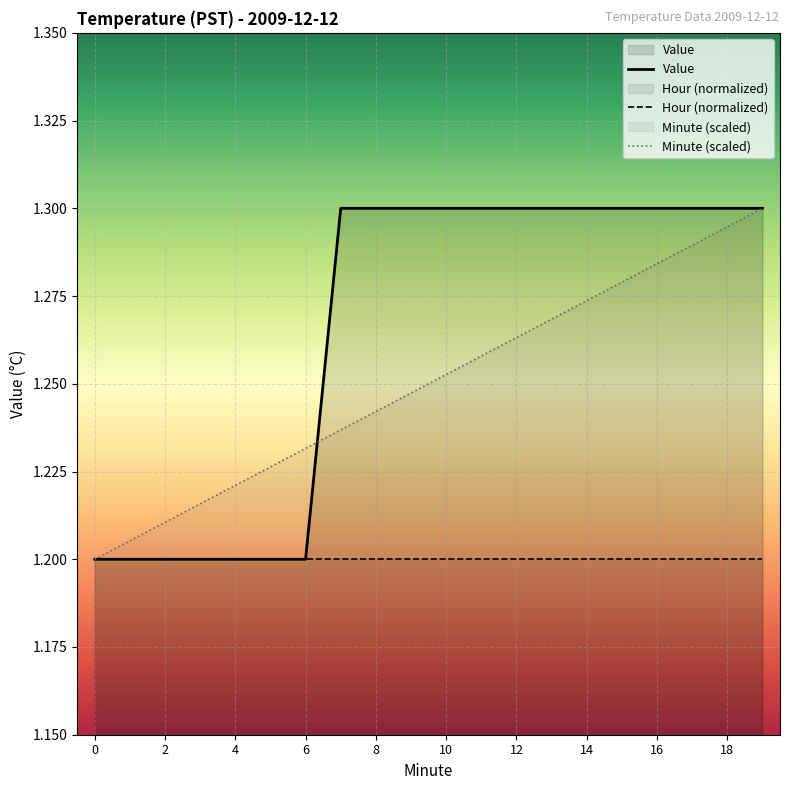

Rank the categories by Value value from highest to lowest.

7, 8, 9, 10, 11, 12, 13, 14, 15, 16, 17, 18, 19, 0, 1, 2, 3, 4, 5, 6